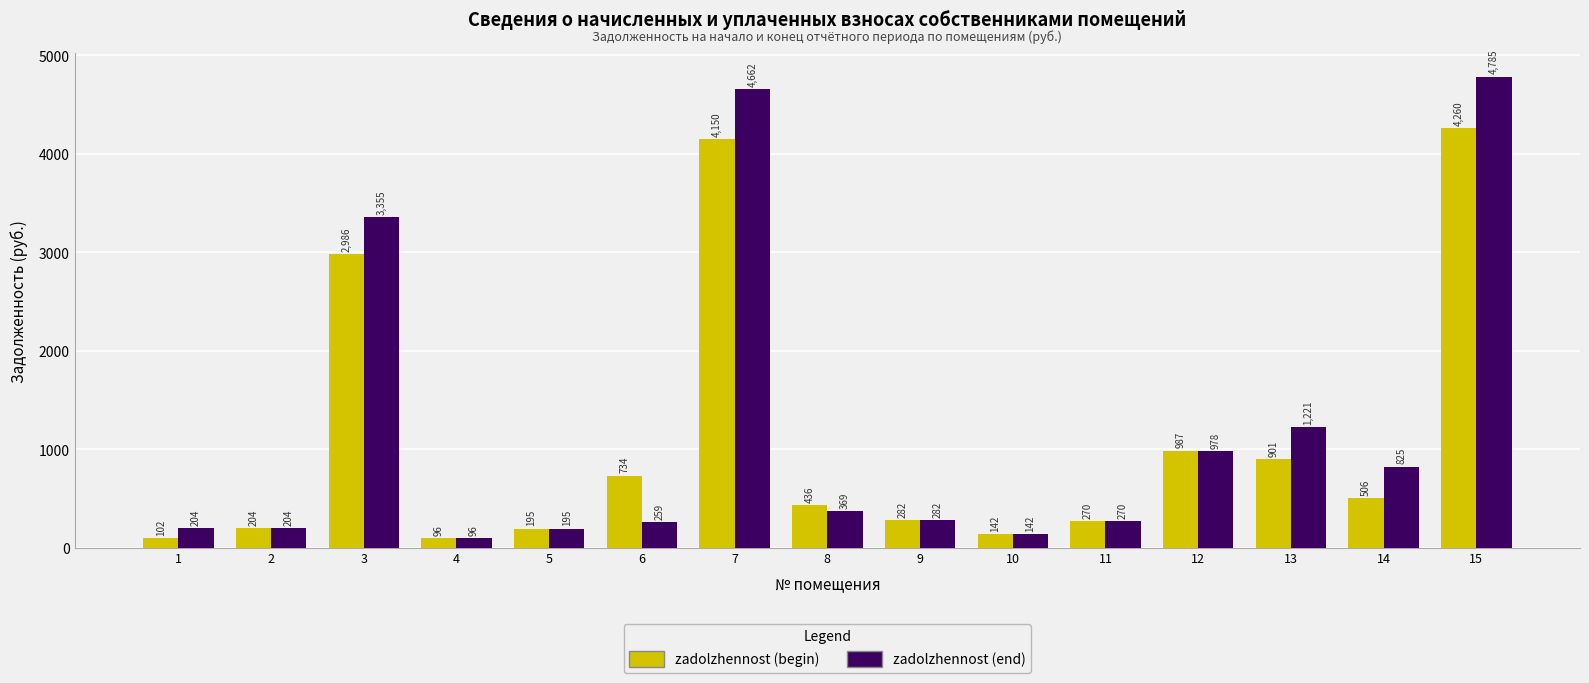

At which category is the sum across all series the highest?

15